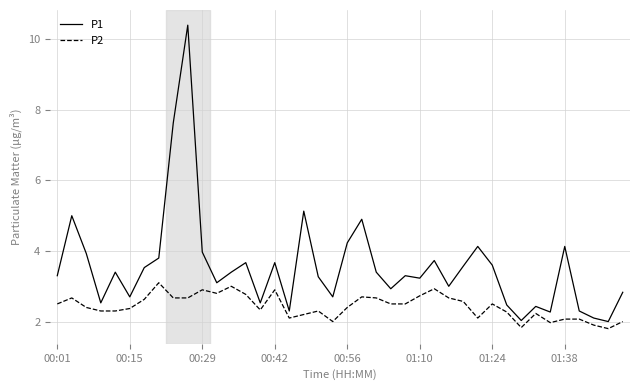

Rank the series by their average value, from lowest to highest.

P2, P1